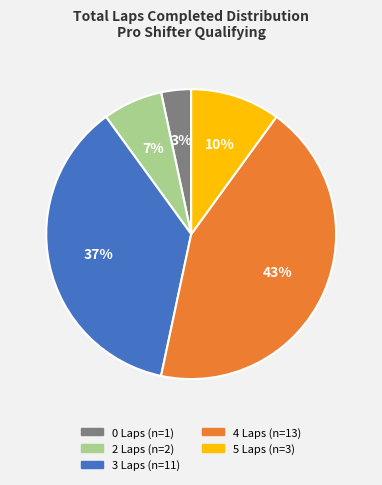

Is there a majority slice in this chart?

No